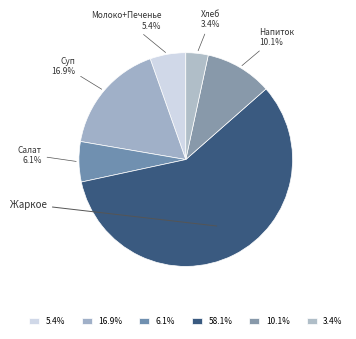

To the nearest percent, what is the difference between the largest and smallest slice percentages?

55%